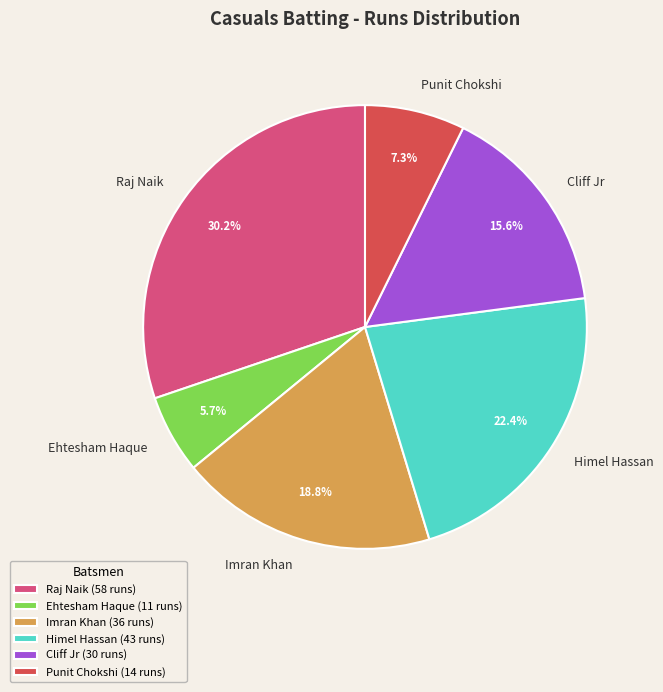

Does Cliff Jr represent more than half of the total?

No